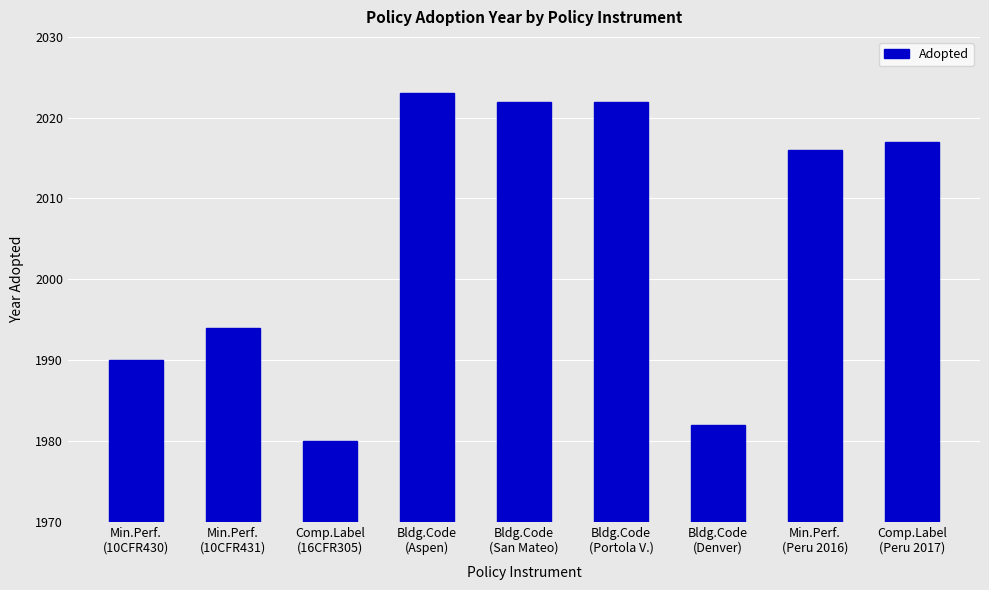

What is the minimum value shown in the chart?

1980